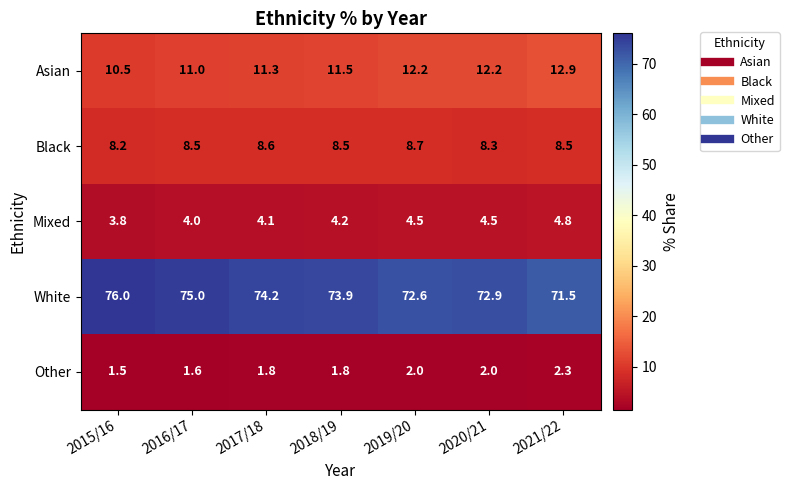

What is the total value across all series at 2021/22?

100.0